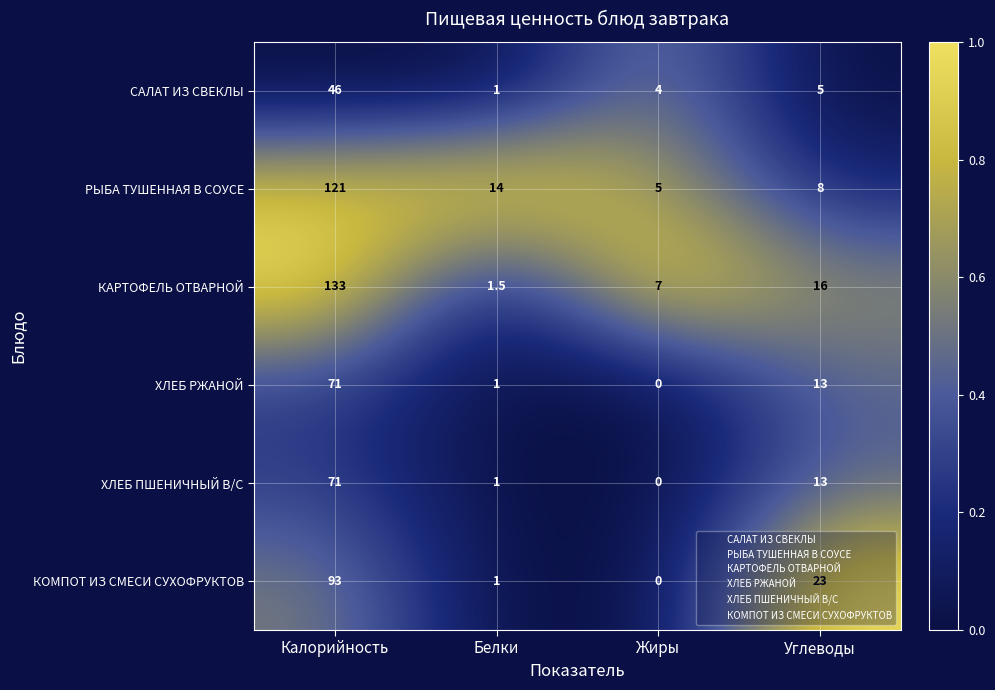

At how many categories does at least one series exceed 0?

4